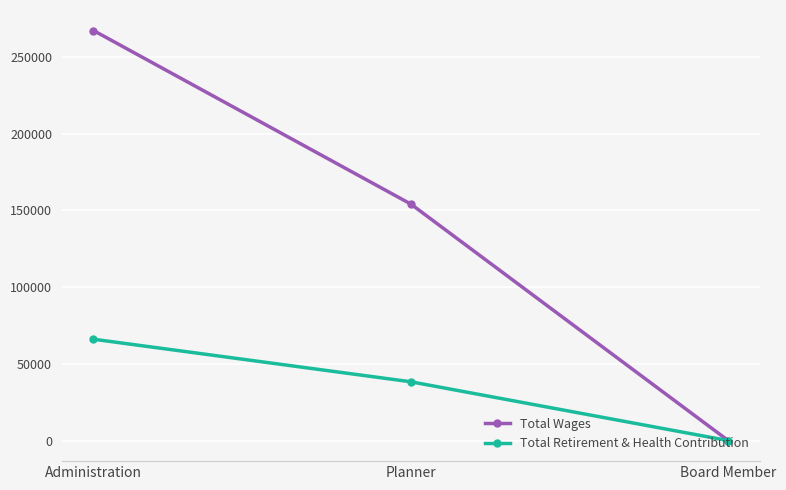

What is the total value across all series at Planner?

192524